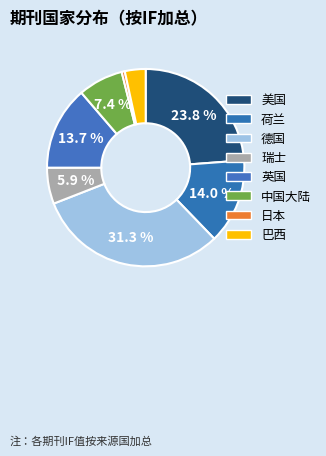

How many slices are in this pie chart?

8